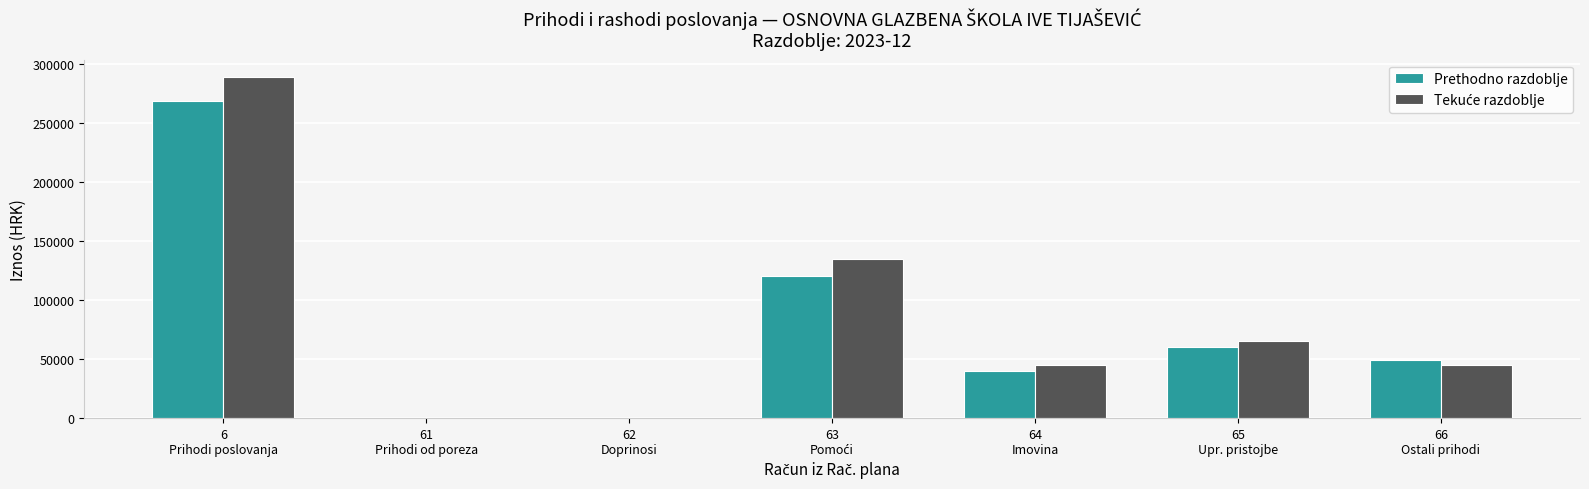

What is the sum of all Prethodno razdoblje values?

537959.0